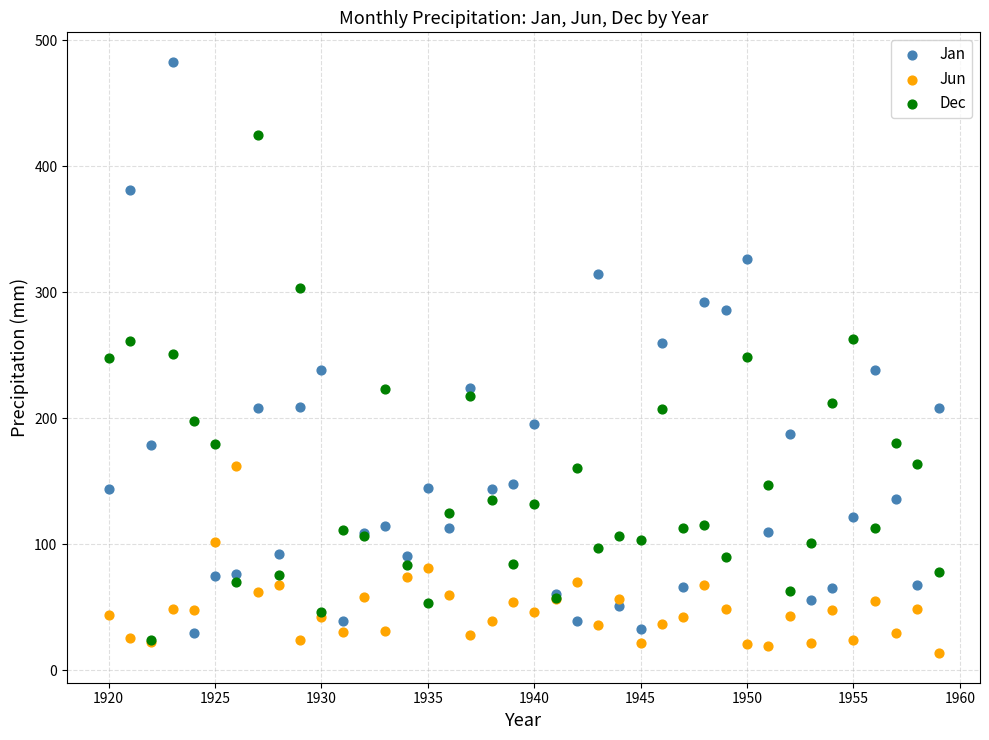

What are all the series names shown in the legend?

Jan, Jun, Dec